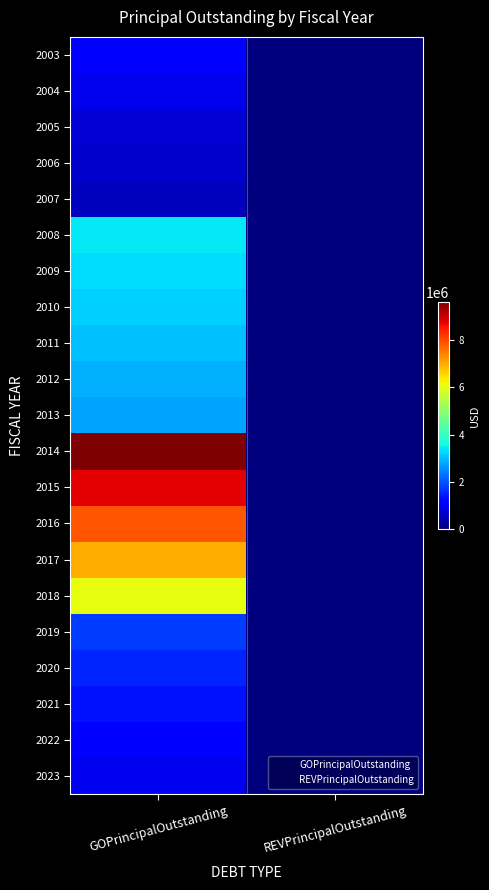

Reading left to right, extract all data points from this chart.

2003: GOPrincipalOutstanding=1070000	REVPrincipalOutstanding=0
2004: GOPrincipalOutstanding=905000	REVPrincipalOutstanding=0
2005: GOPrincipalOutstanding=735000	REVPrincipalOutstanding=0
2006: GOPrincipalOutstanding=640000	REVPrincipalOutstanding=0
2007: GOPrincipalOutstanding=540000	REVPrincipalOutstanding=0
2008: GOPrincipalOutstanding=3415000	REVPrincipalOutstanding=0
2009: GOPrincipalOutstanding=3290000	REVPrincipalOutstanding=0
2010: GOPrincipalOutstanding=3165000	REVPrincipalOutstanding=0
2011: GOPrincipalOutstanding=3030000	REVPrincipalOutstanding=0
2012: GOPrincipalOutstanding=2890000	REVPrincipalOutstanding=0
2013: GOPrincipalOutstanding=2750000	REVPrincipalOutstanding=0
2014: GOPrincipalOutstanding=9635000	REVPrincipalOutstanding=0
2015: GOPrincipalOutstanding=8775000	REVPrincipalOutstanding=0
2016: GOPrincipalOutstanding=7895000	REVPrincipalOutstanding=0
2017: GOPrincipalOutstanding=6995000	REVPrincipalOutstanding=0
2018: GOPrincipalOutstanding=6070000	REVPrincipalOutstanding=0
2019: GOPrincipalOutstanding=1770000	REVPrincipalOutstanding=0
2020: GOPrincipalOutstanding=1580000	REVPrincipalOutstanding=0
2021: GOPrincipalOutstanding=1380000	REVPrincipalOutstanding=0
2022: GOPrincipalOutstanding=1175000	REVPrincipalOutstanding=0
2023: GOPrincipalOutstanding=960000	REVPrincipalOutstanding=0